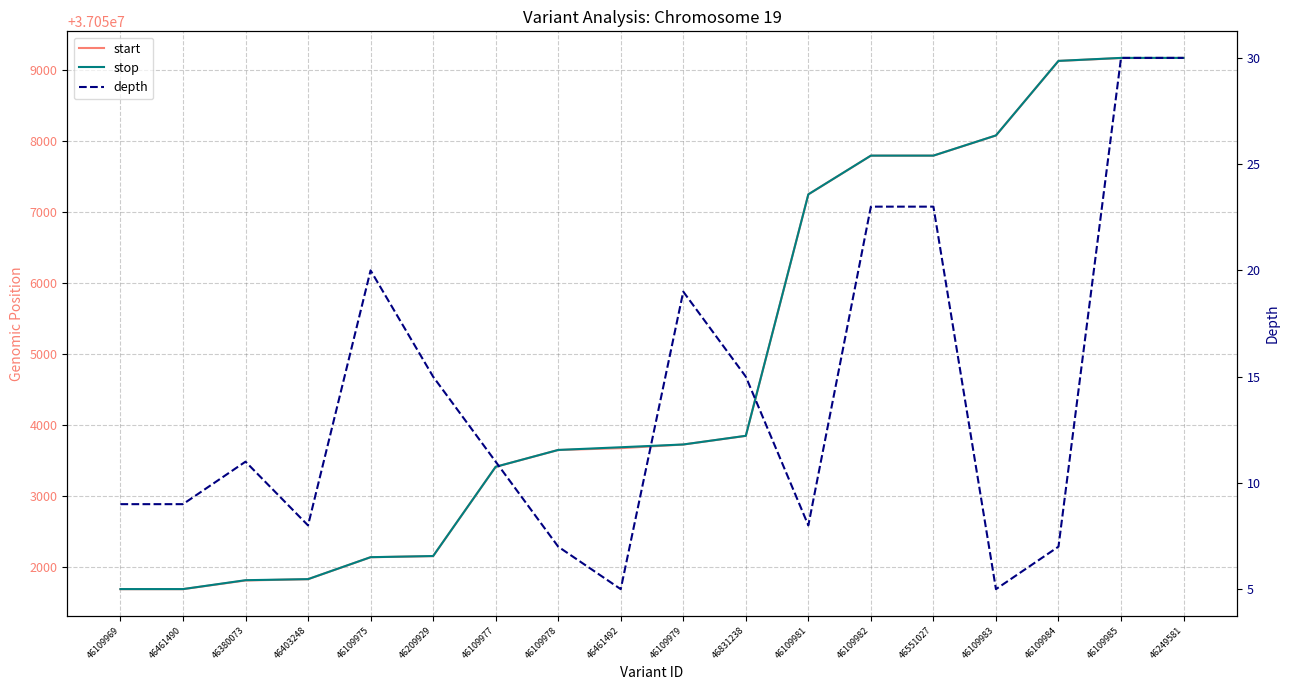

What is the total value across all series at 46109984?

74118250